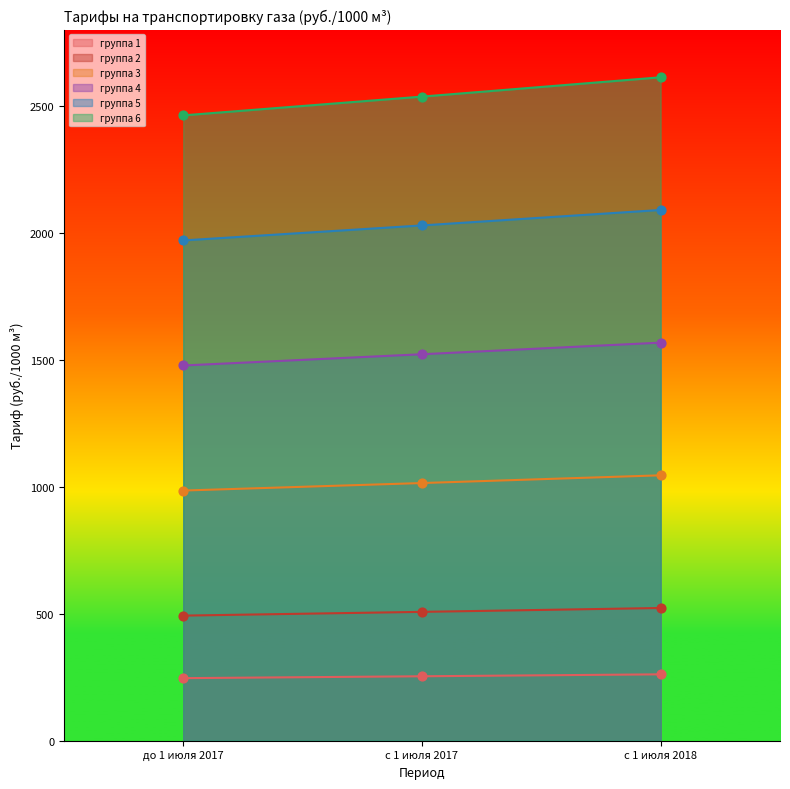

At how many categories does at least one series exceed 1000?

3